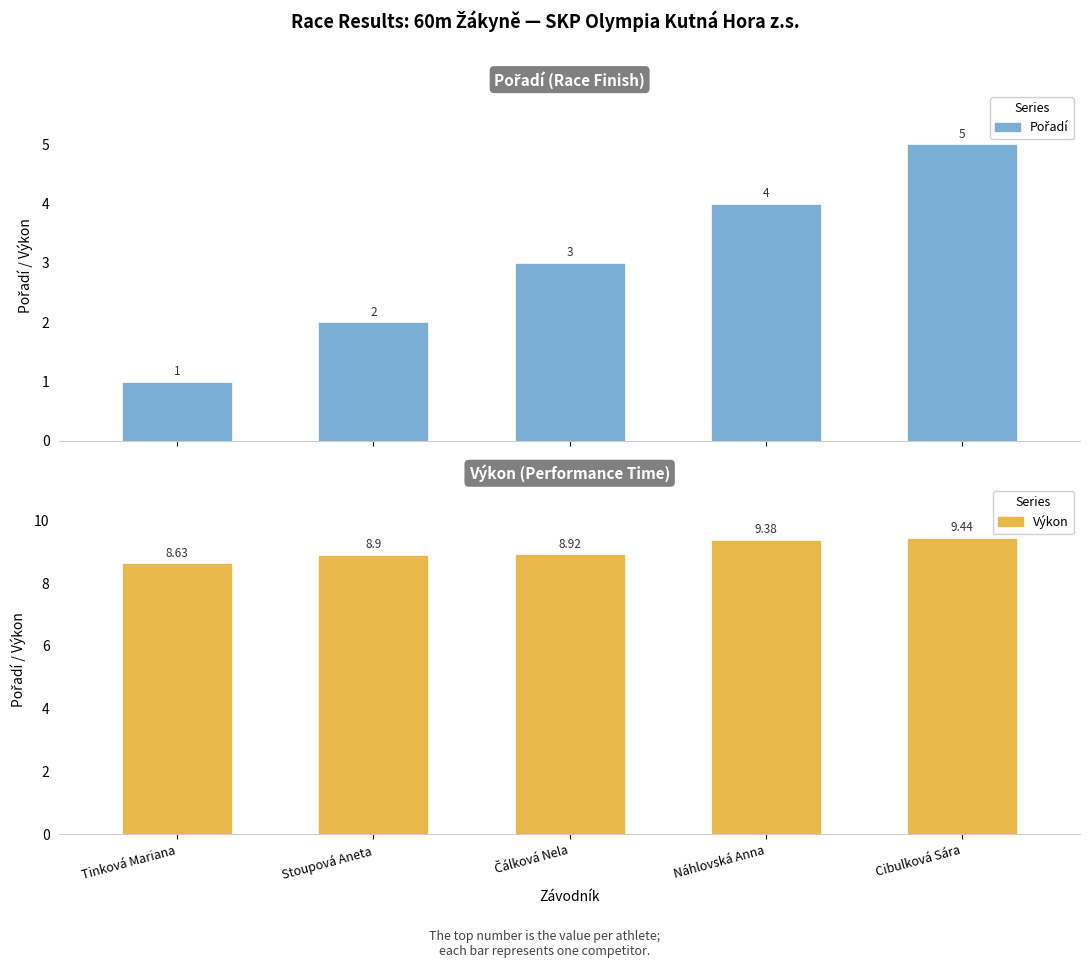

True or false: Výkon has a value of 8.6 at Tinková Mariana.

True